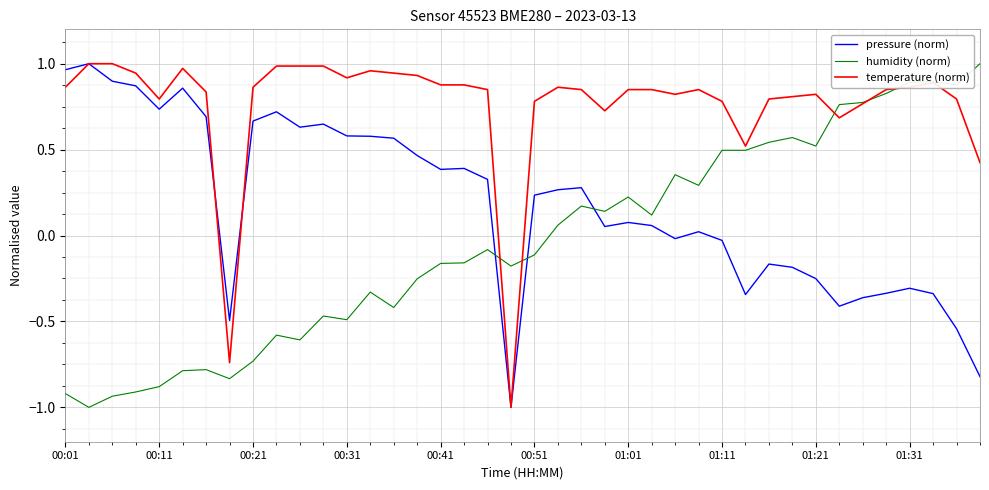

Which series has the largest total across all categories?

temperature (norm)